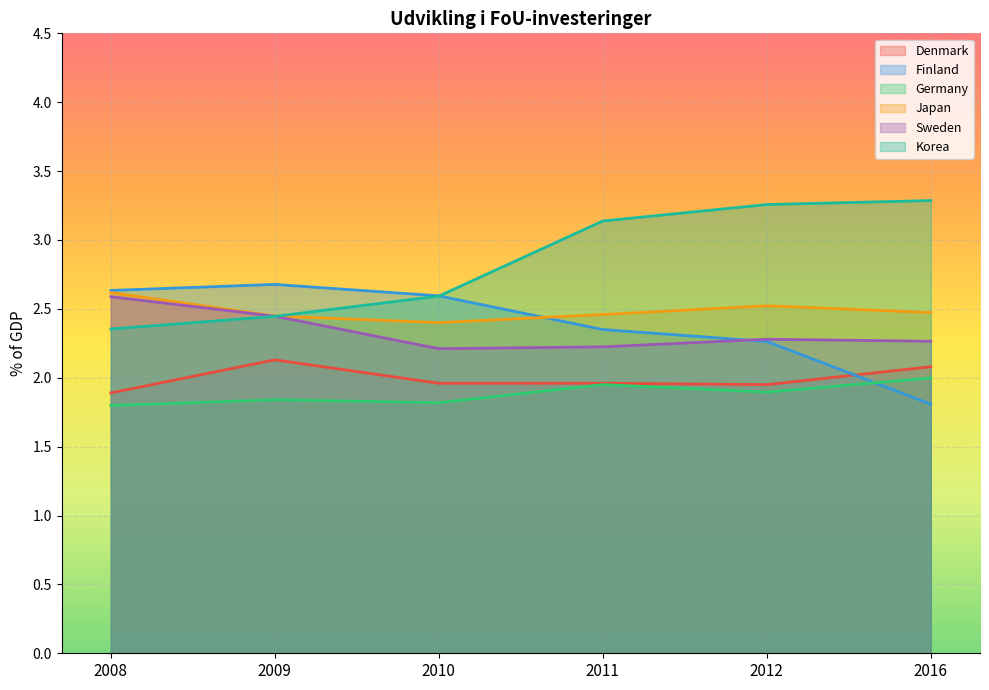

At which label does Finland reach its peak?

2009